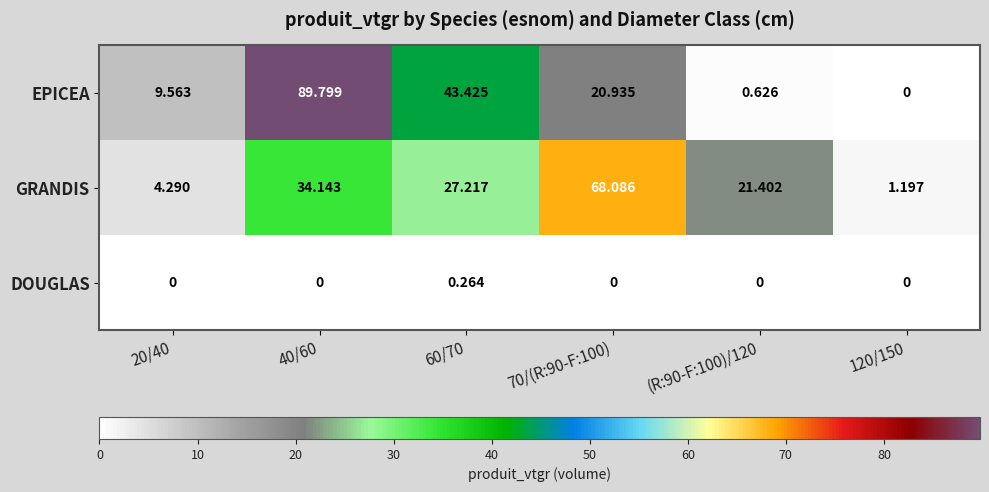

List the series in order of their peak value, lowest first.

DOUGLAS, GRANDIS, EPICEA